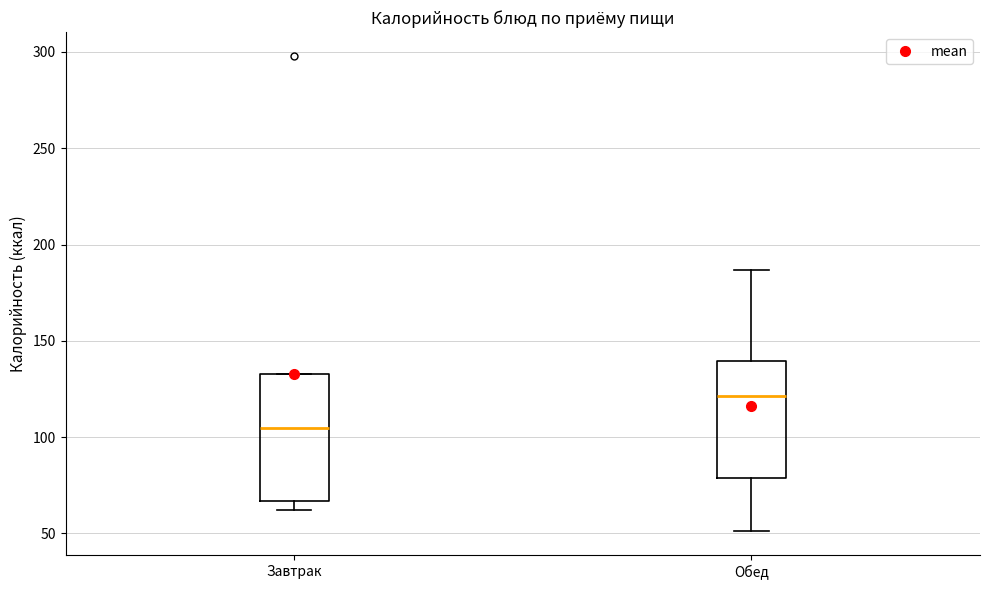

Reading left to right, transcribe this box plot: for each box, give where its median line is, the range the box spans, and where its two whiskers end, as read against the y-axis. The values are not printed on the chart, so give them approximately, as read against the axis.

Завтрак: median 105, box 65 to 135, whiskers 60 to 135
Обед: median 120, box 80 to 140, whiskers 50 to 185